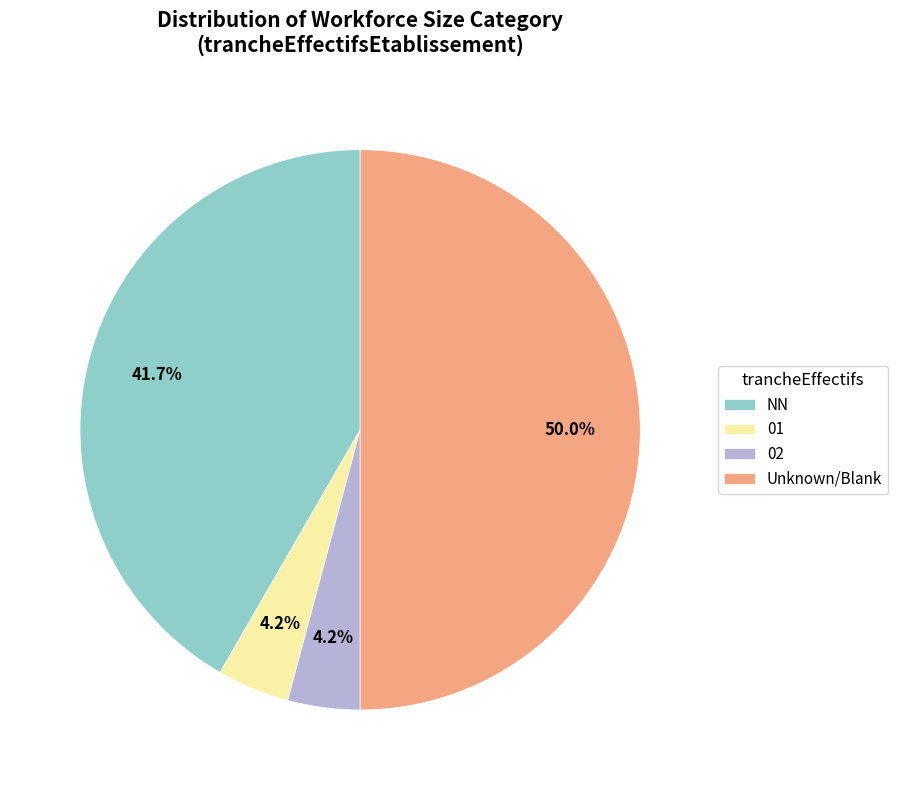

Is 01 the majority of the pie?

No